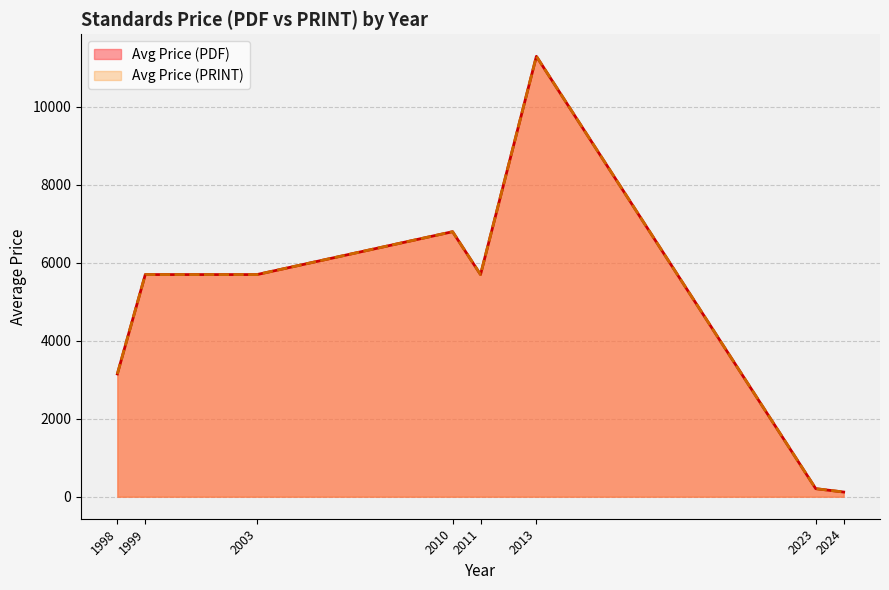

Which series has the largest range (max minus min)?

Avg Price (PDF)